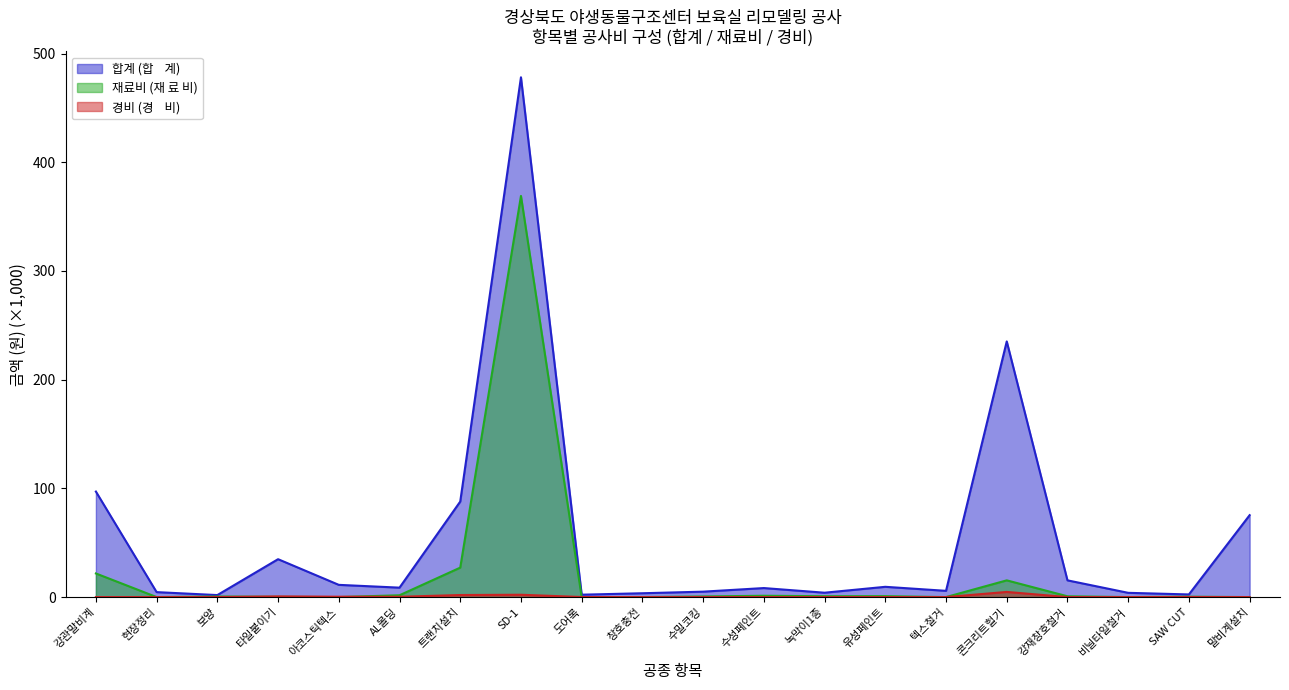

What is the maximum value for 재료비 (재 료 비)?

369.0